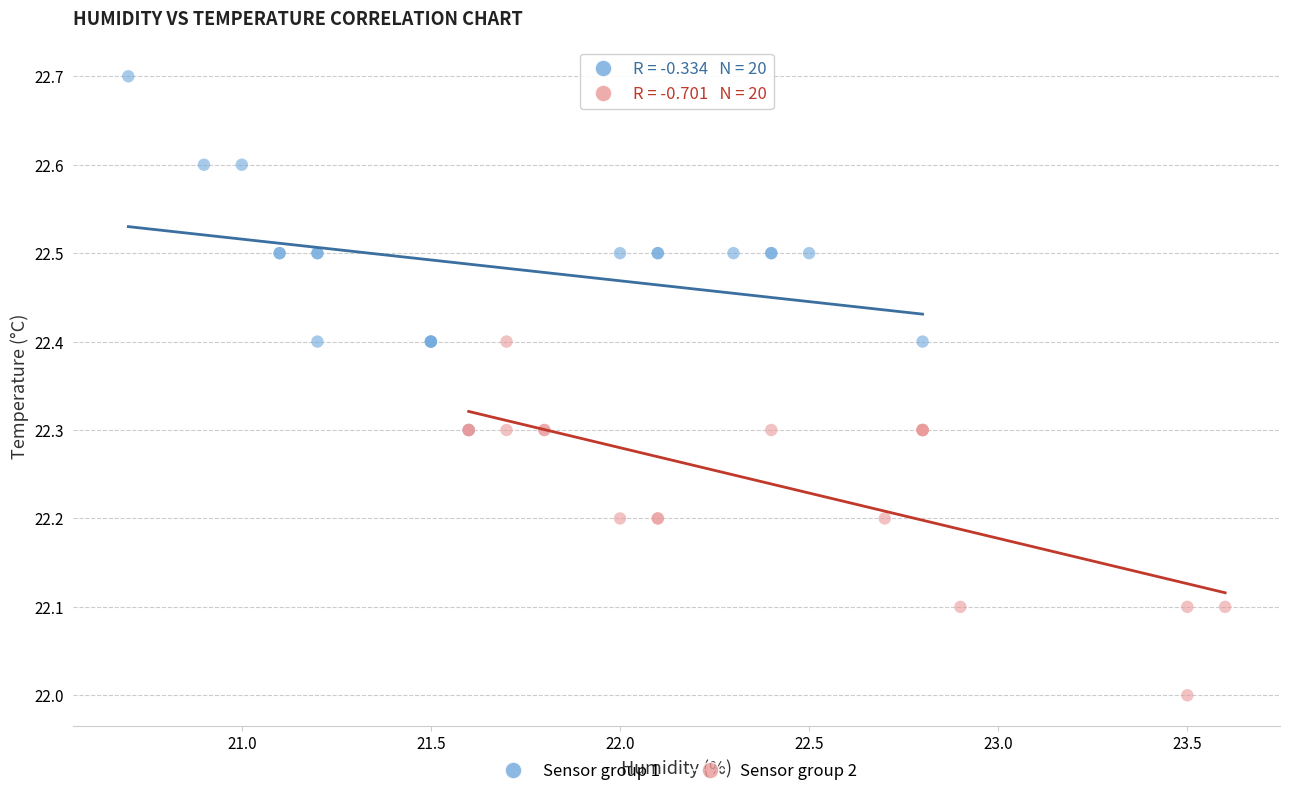

Which series contains the lowest Y value?

Sensor group 2